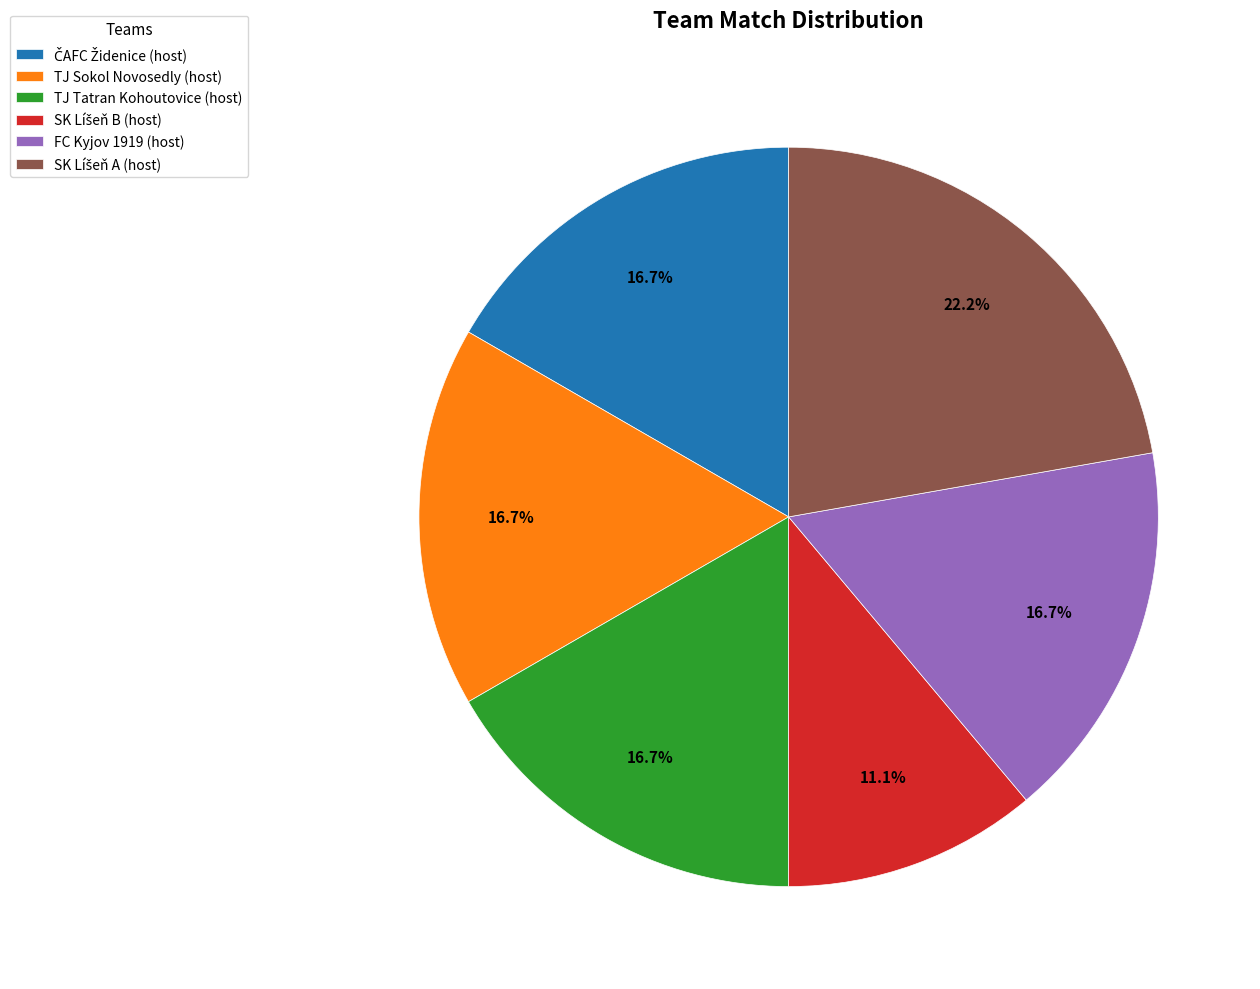

How many slices are in this pie chart?

6